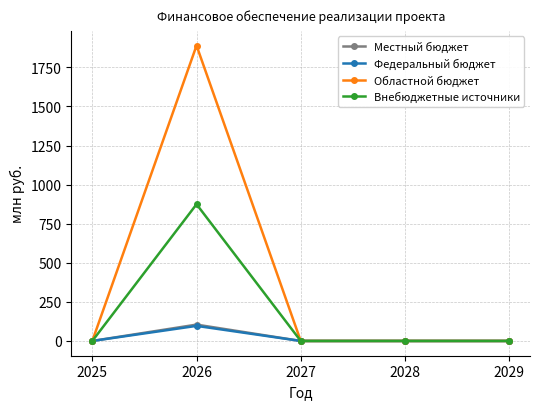

What is the spread (max minus min) of values at 2026?

1793.0